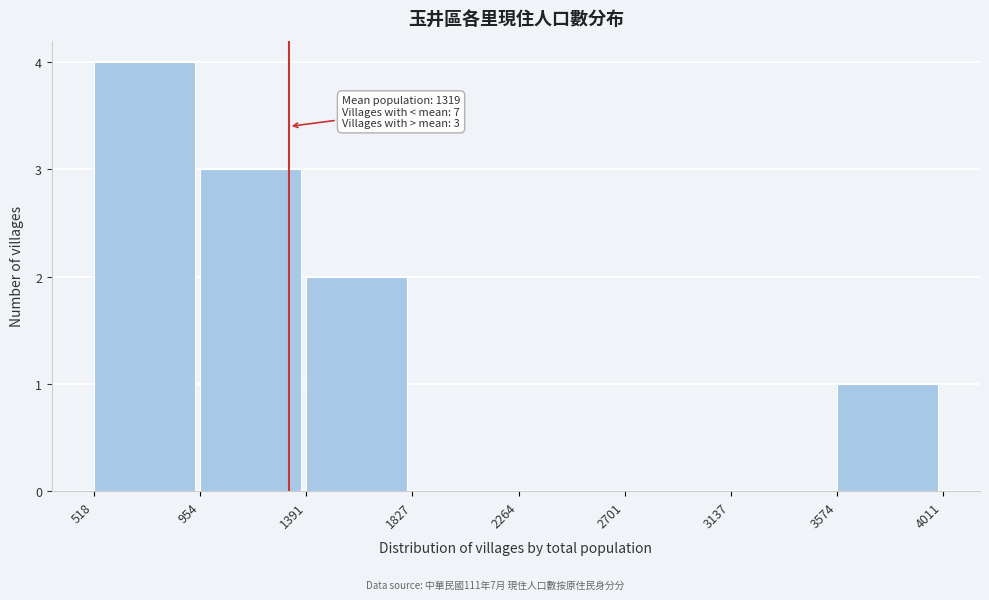

Which range on the x-axis has the tallest bar?

518 to 954